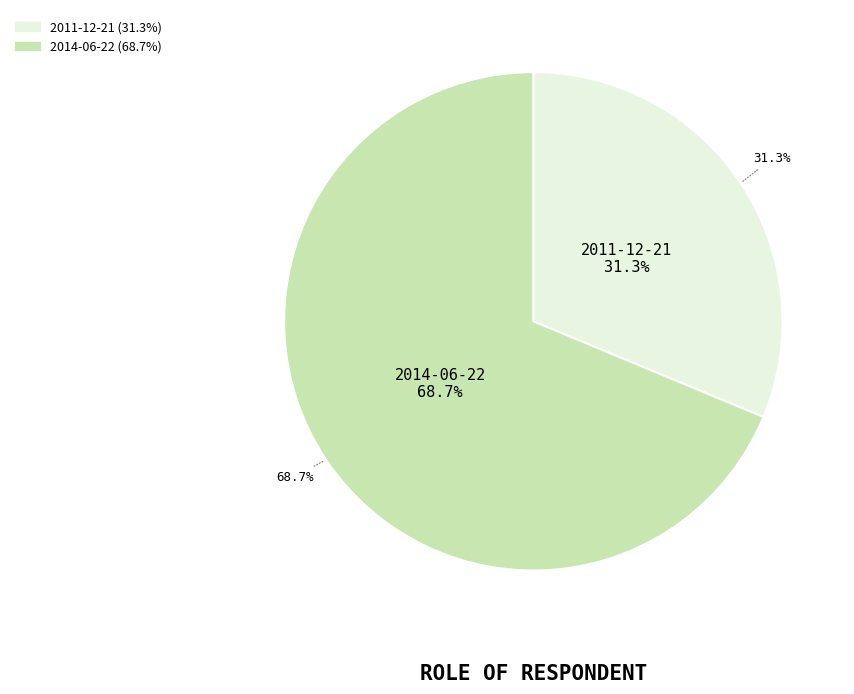

Which category has the smallest portion of the pie?

2011-12-21